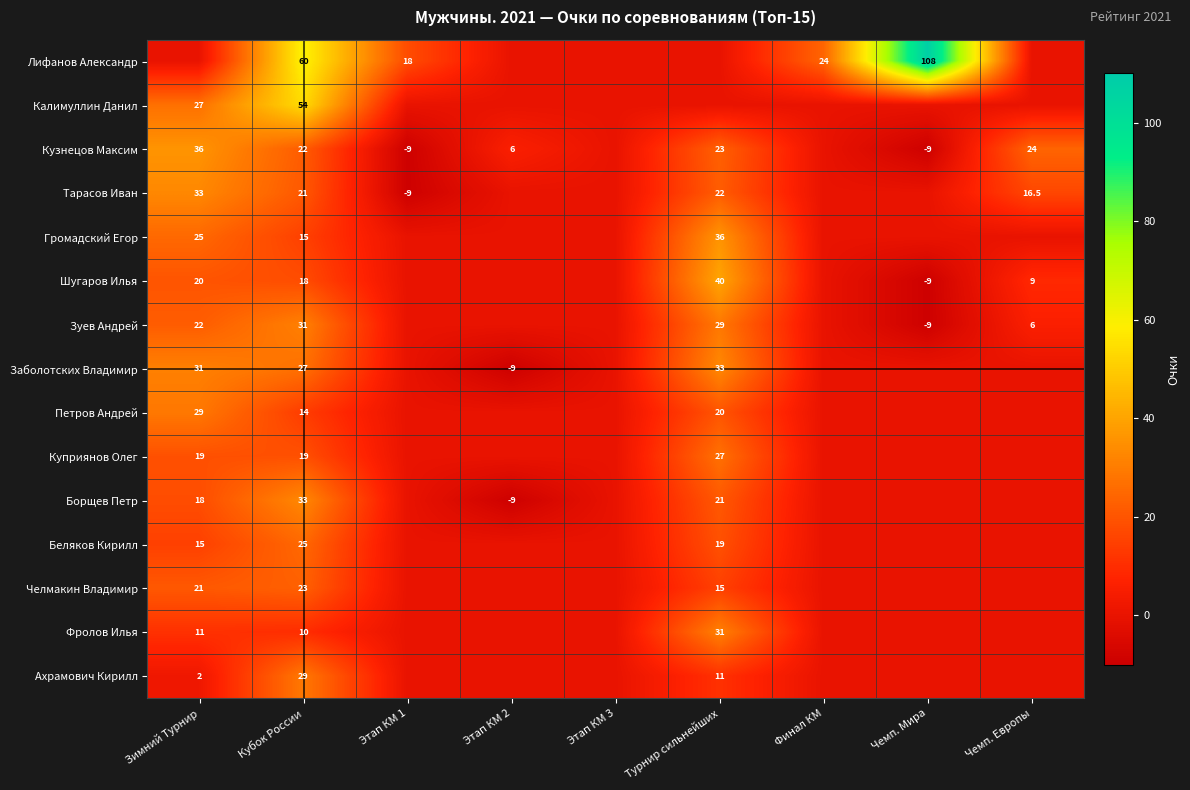

The Зуев Андрей series shows 31.0 at Кубок России. True or false?

True